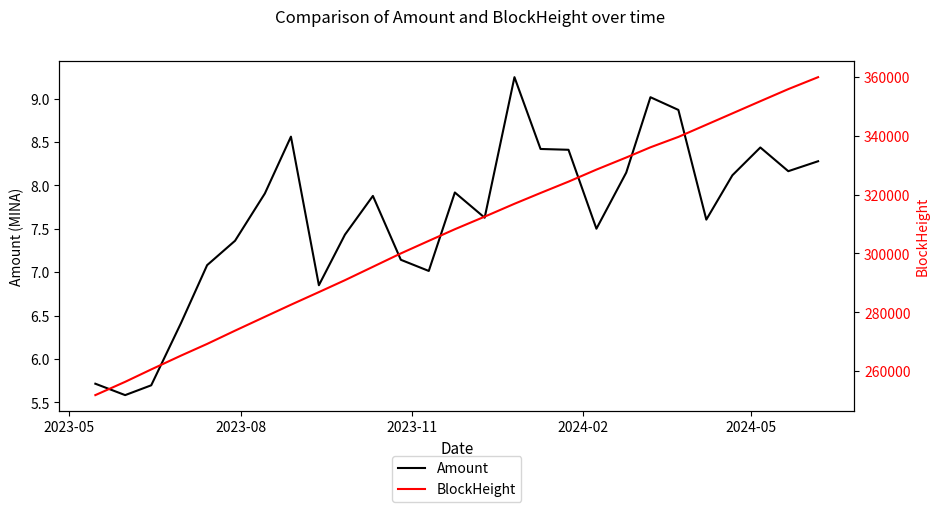

How many interior local valleys does the Amount series have?

7